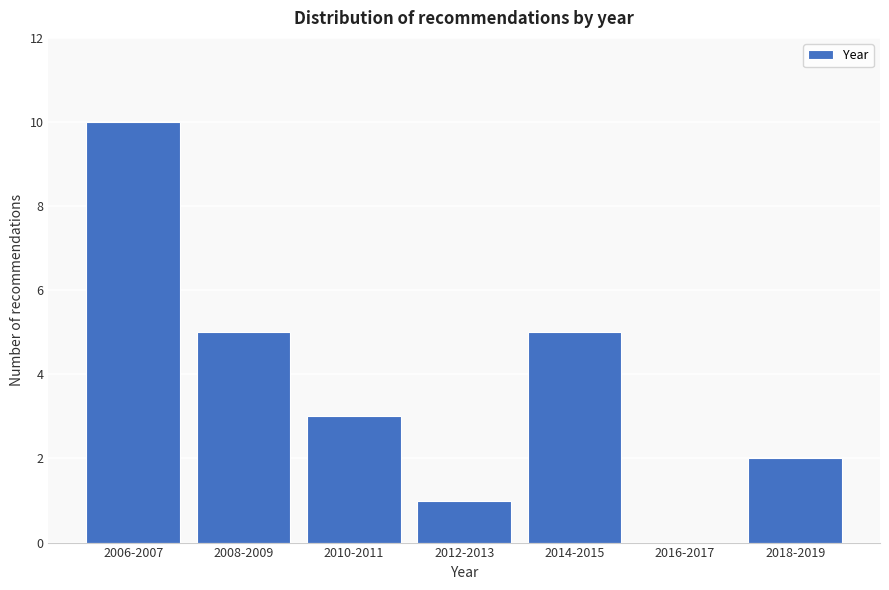

Reading left to right, what are all the values shown in this chart?

2006-2007=10	2008-2009=5	2010-2011=3	2012-2013=1	2014-2015=5	2016-2017=0	2018-2019=2